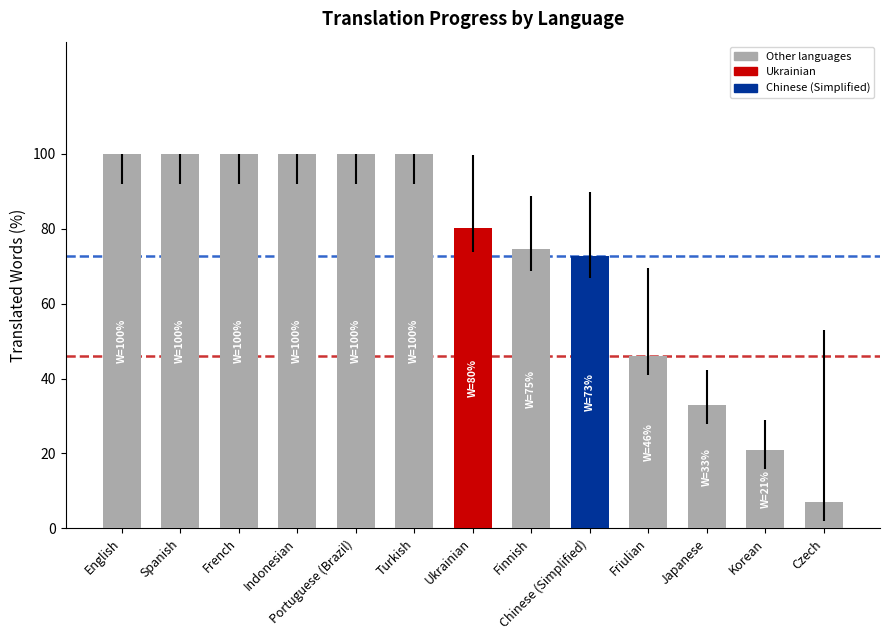

What is the difference between the second highest and second lowest values?

79.2